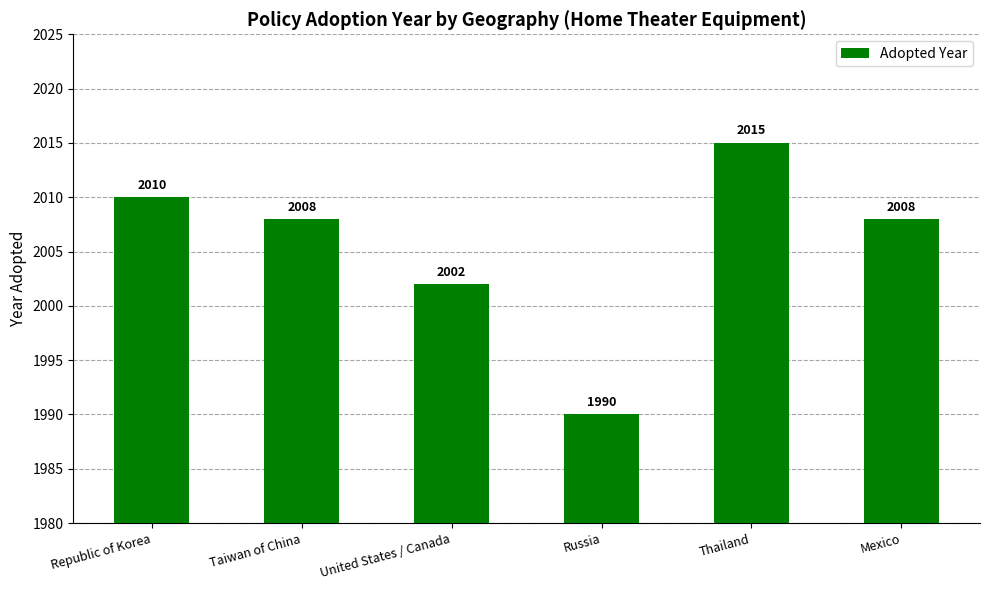

Which category has the lowest value across all series?

Russia